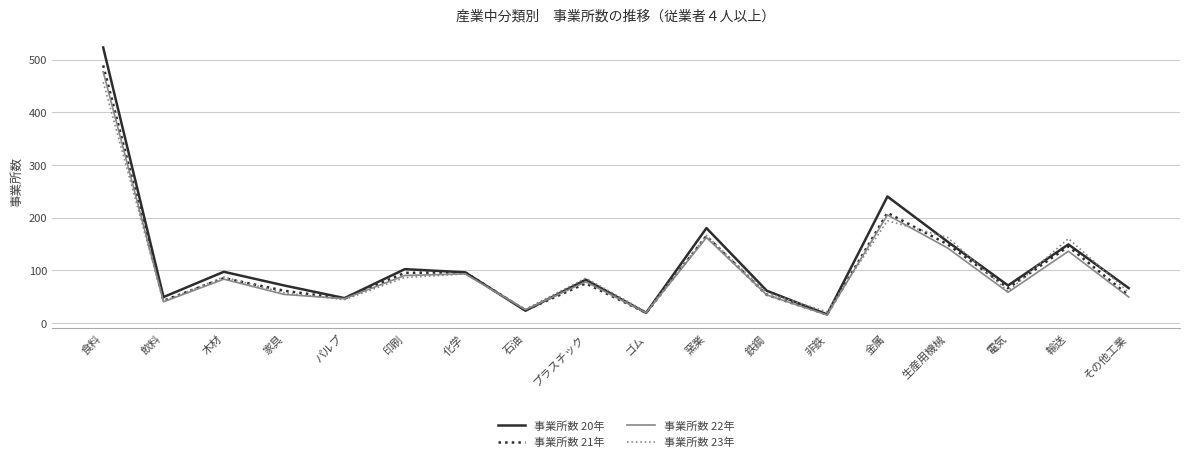

What is the total value across all series at 電気?

255